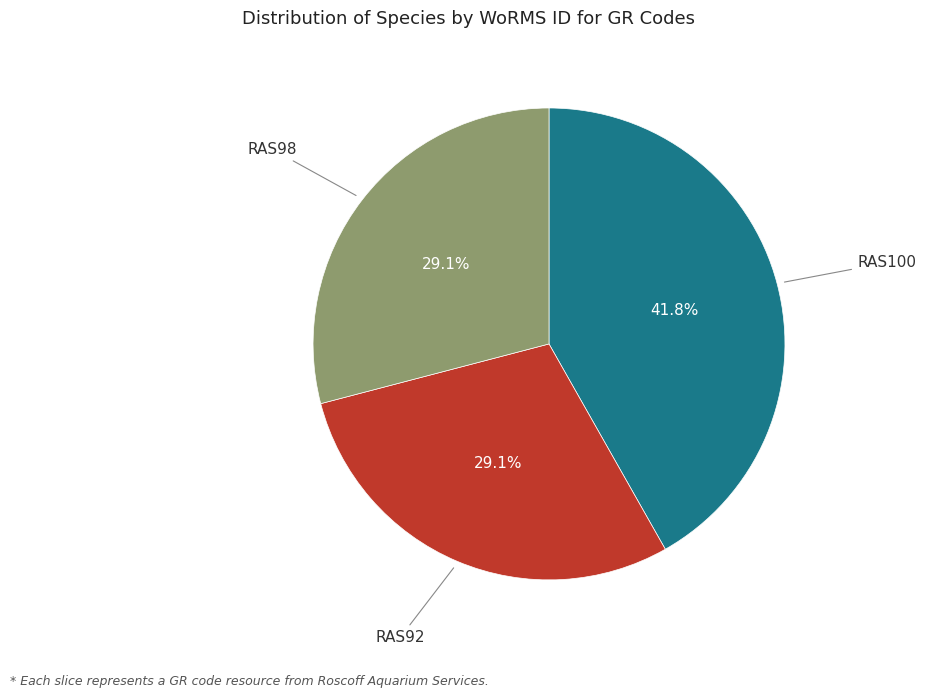

Does any single category account for the majority?

No